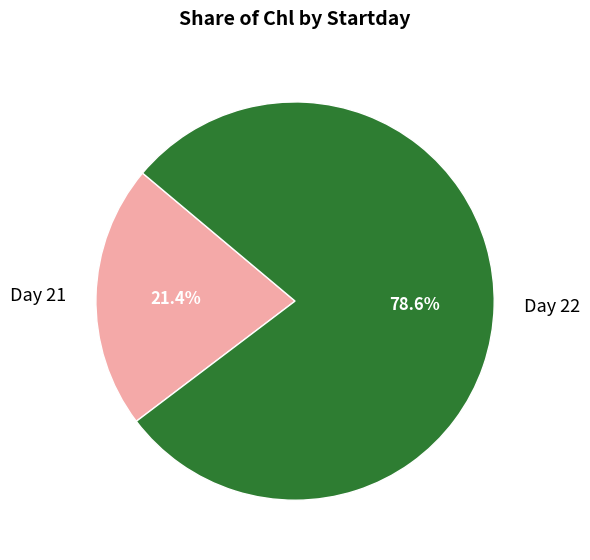

What is the ratio of the value at Day 22 to the value at Day 21?

3.7